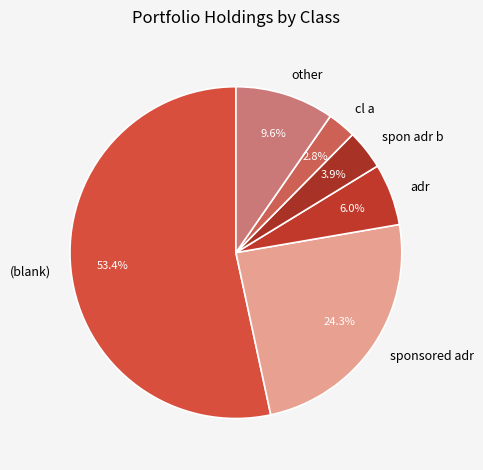

Between sponsored adr and cl a, which is larger?

sponsored adr